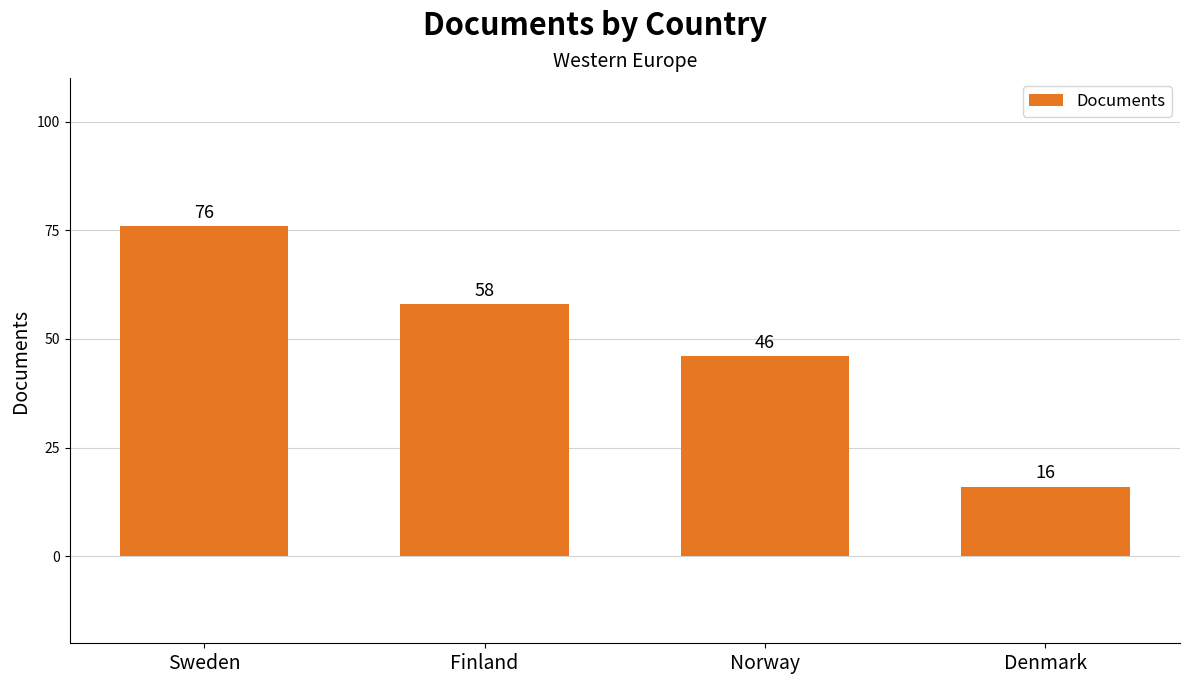

At which label does the data first exceed 58?

Sweden